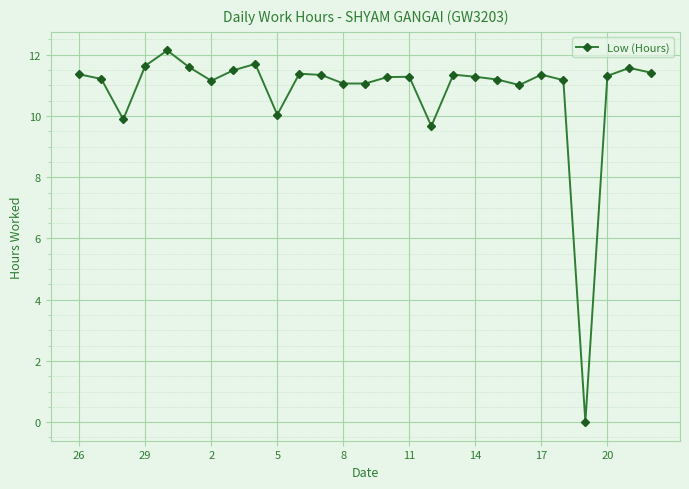

What is the greatest value displayed?

12.1